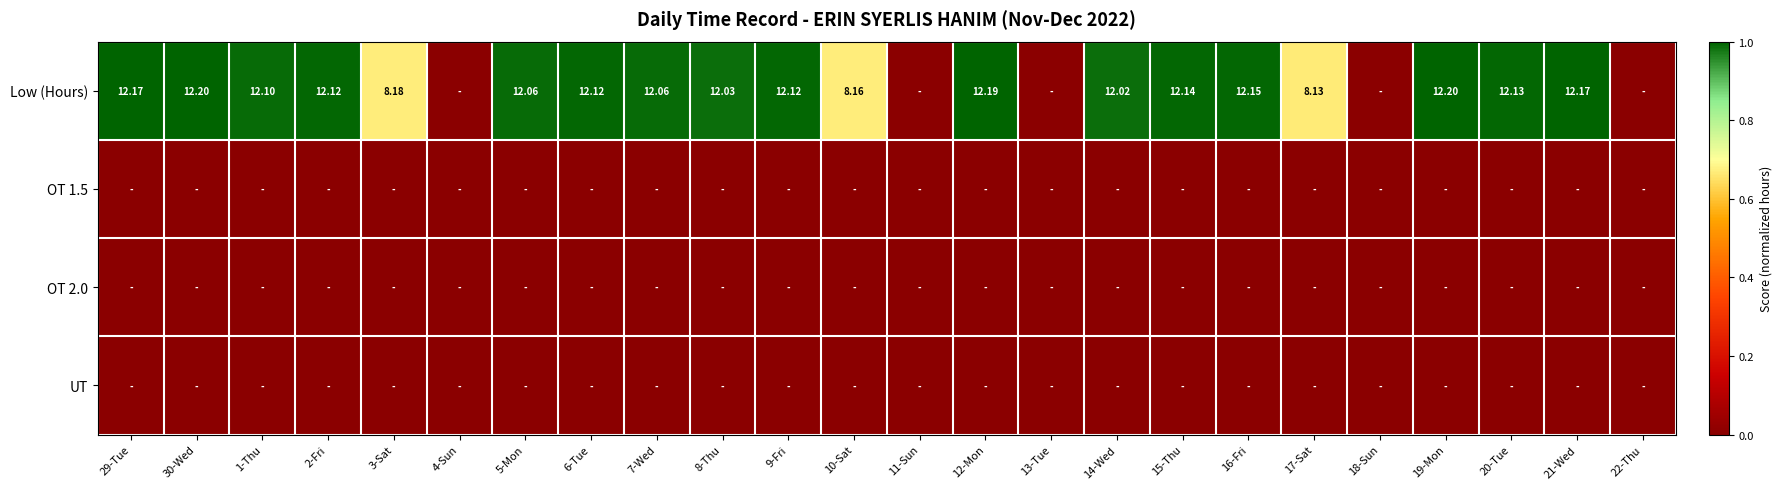

At which category is the sum across all series the highest?

30-Wed